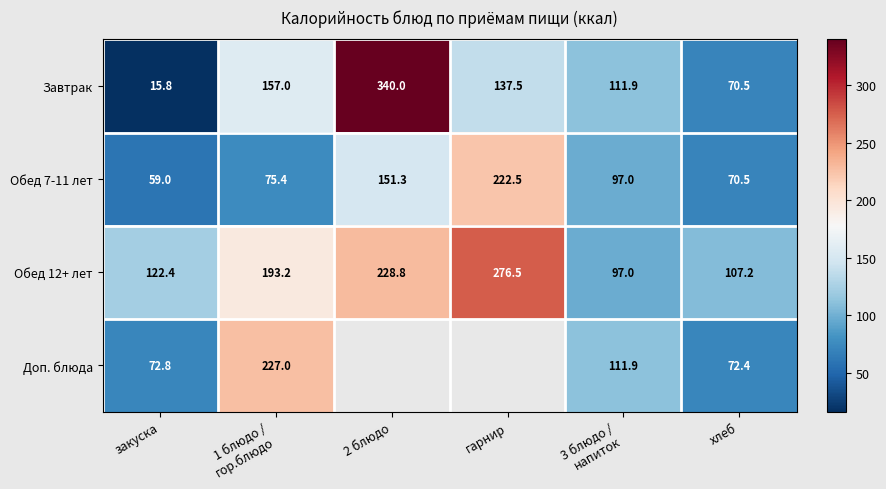

What is the maximum value shown in the chart?

340.0